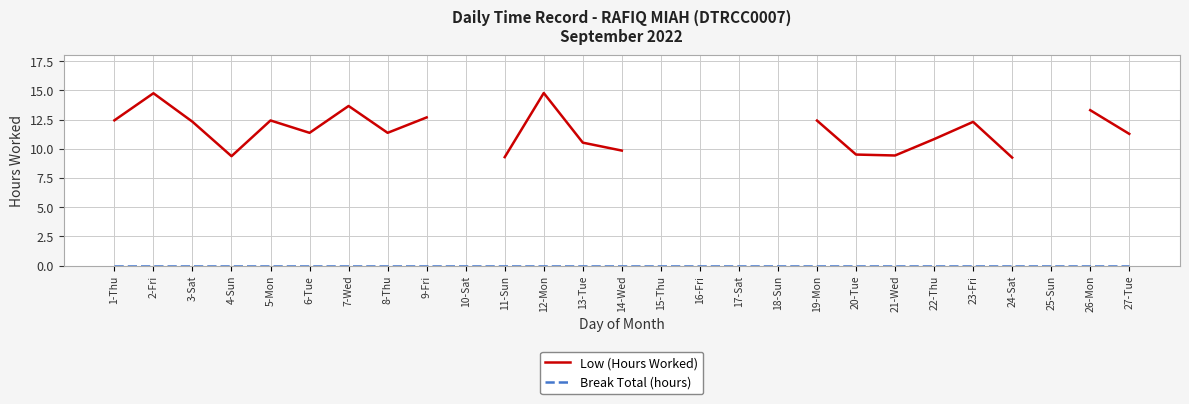

At which category is the sum across all series the highest?

12-Mon